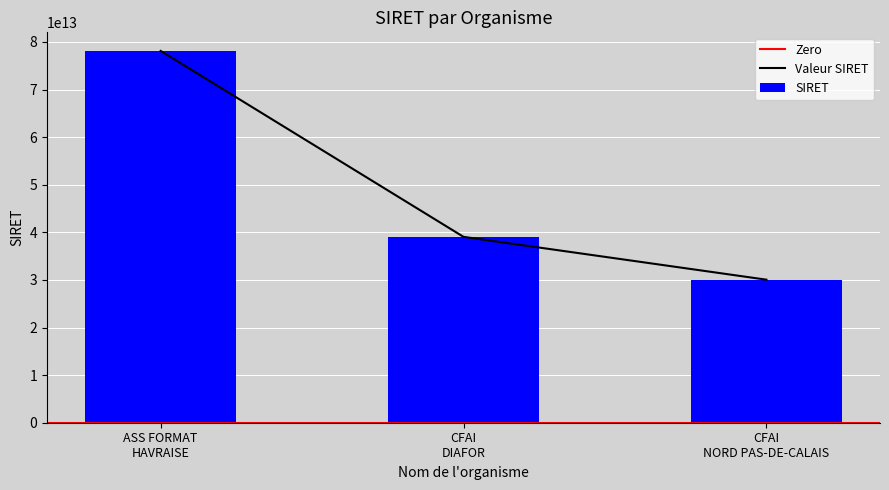

What value does the data have at CFAI NORD PAS-DE-CALAIS, to the nearest 100?

30048880600100